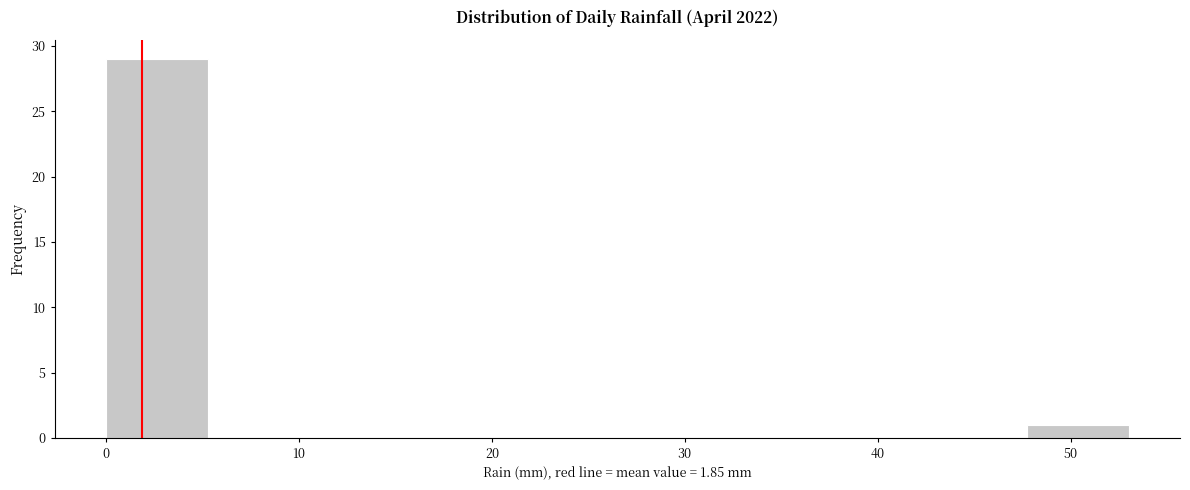

Reading left to right, transcribe this chart: for each bar, give the range it covers on the x-axis and its height. Neither the bar edges nor the heights are printed on the chart, so give them approximately, as read against the axes.

0.0 to 5.3: 29
5.3 to 10.6: 0
10.6 to 15.9: 0
15.9 to 21.2: 0
21.2 to 26.5: 0
26.5 to 31.8: 0
31.8 to 37.1: 0
37.1 to 42.4: 0
42.4 to 47.7: 0
47.7 to 53.0: 1